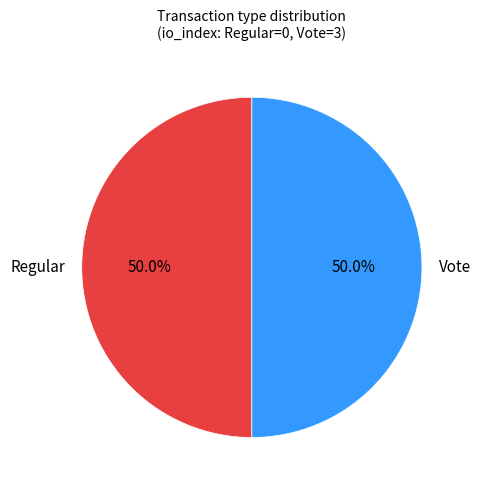

What portion of the pie excludes Regular?

50.0%